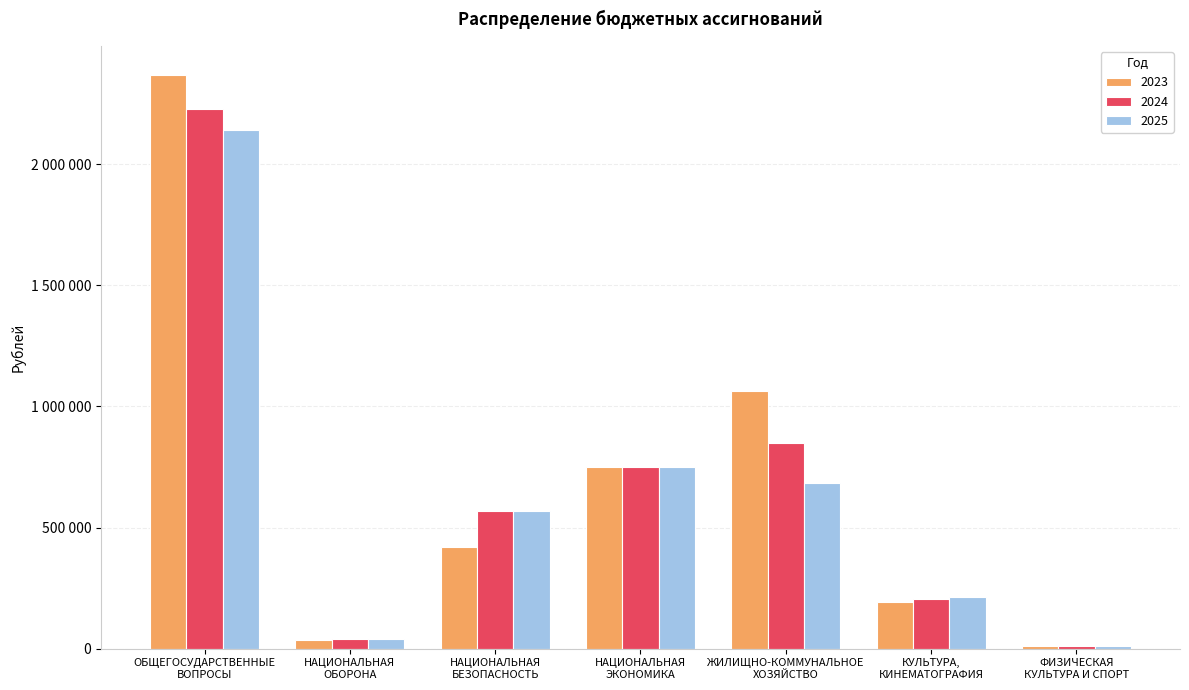

What is the difference between the second highest and minimum values in the 2025 series?

740000